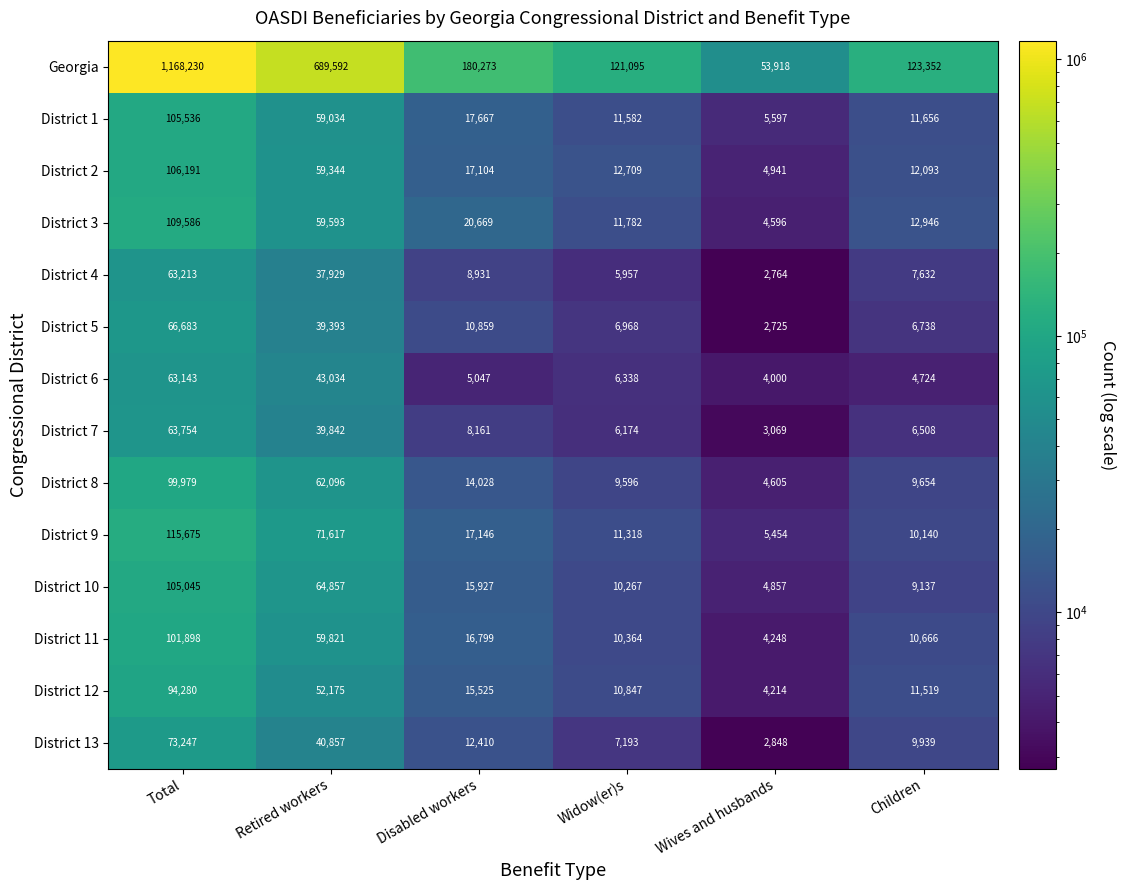

Rank the series at Retired workers from lowest to highest value.

District 4, District 5, District 7, District 13, District 6, District 12, District 1, District 2, District 3, District 11, District 8, District 10, District 9, Georgia